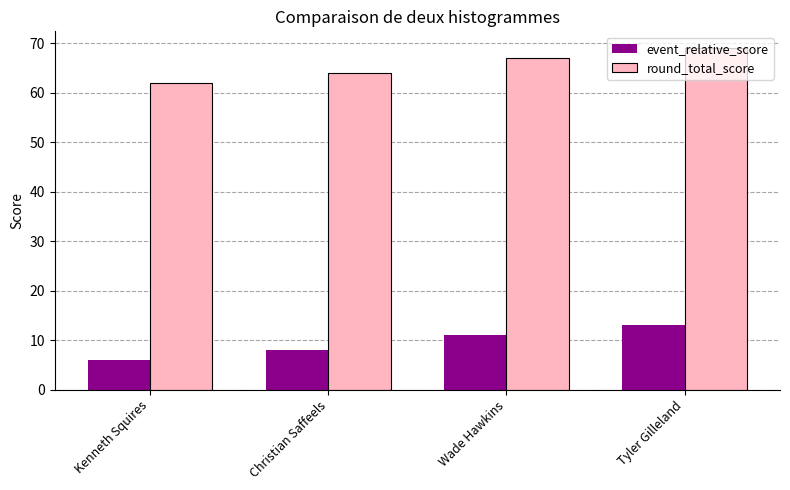

What is the maximum value for event_relative_score?

13